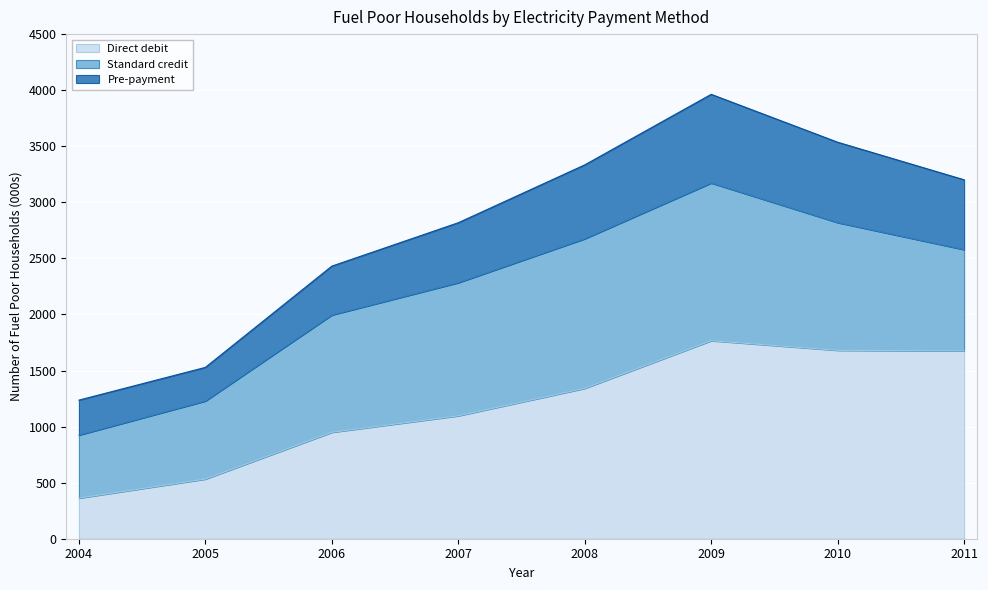

True or false: Direct debit has more than 1 points higher than both neighbors.

False